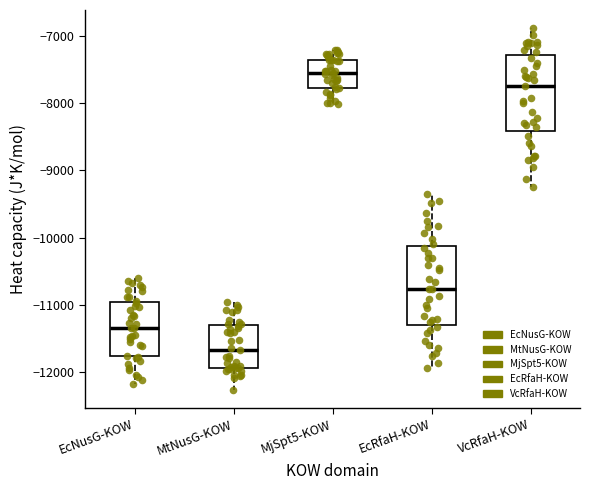

Reading left to right, read every box against the y-axis: the position of its median line, the range the box covers, and the ends of its whiskers. The values are not printed on the chart, so give them approximately, as read against the axis.

EcNusG-KOW: median -11300, box -11800 to -11000, whiskers -12200 to -10600
MtNusG-KOW: median -11700, box -11900 to -11300, whiskers -12300 to -11000
MjSpt5-KOW: median -7500, box -7800 to -7400, whiskers -8000 to -7200
EcRfaH-KOW: median -10800, box -11300 to -10100, whiskers -11900 to -9400
VcRfaH-KOW: median -7700, box -8400 to -7300, whiskers -9200 to -6900